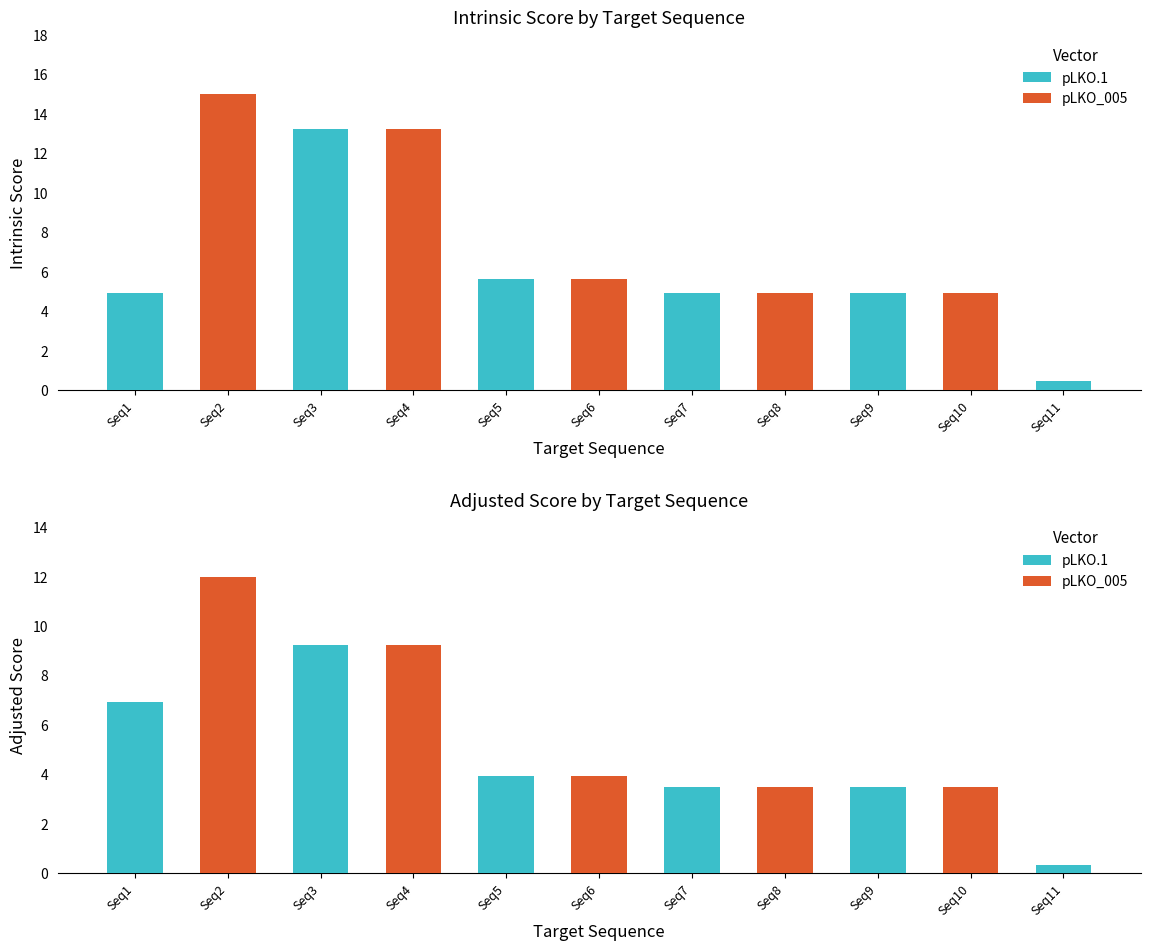

What is the maximum value for pLKO_005?

12.0